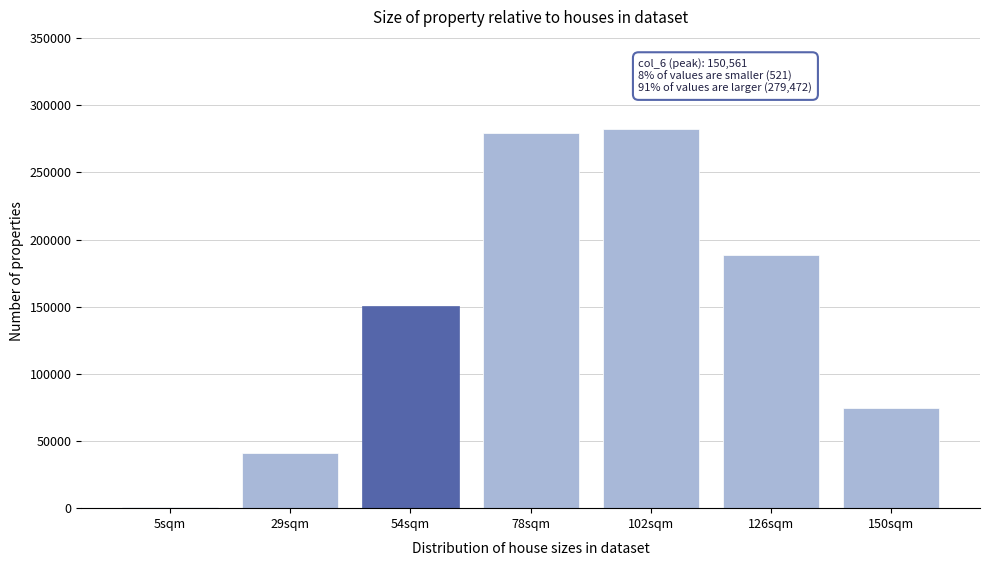

Reading left to right, what are all the values shown in this chart?

5sqm=521	29sqm=41241	54sqm=150561	78sqm=279472	102sqm=282403	126sqm=188458	150sqm=74694